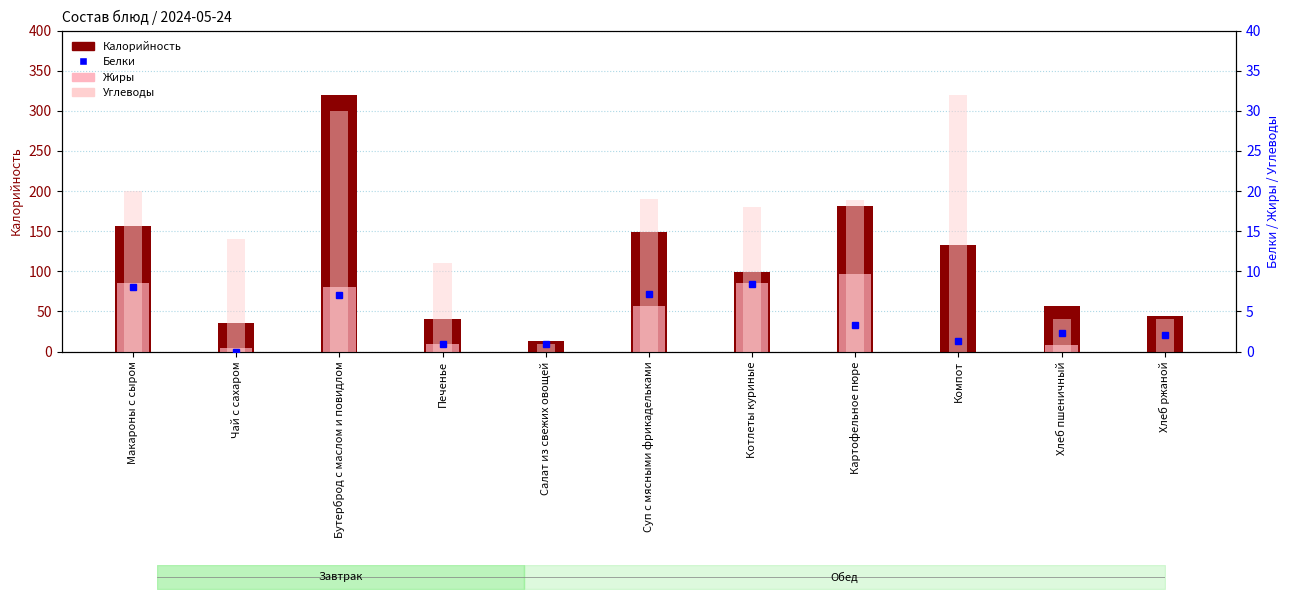

True or false: Белки has a value of 1.6 at Печенье.

False